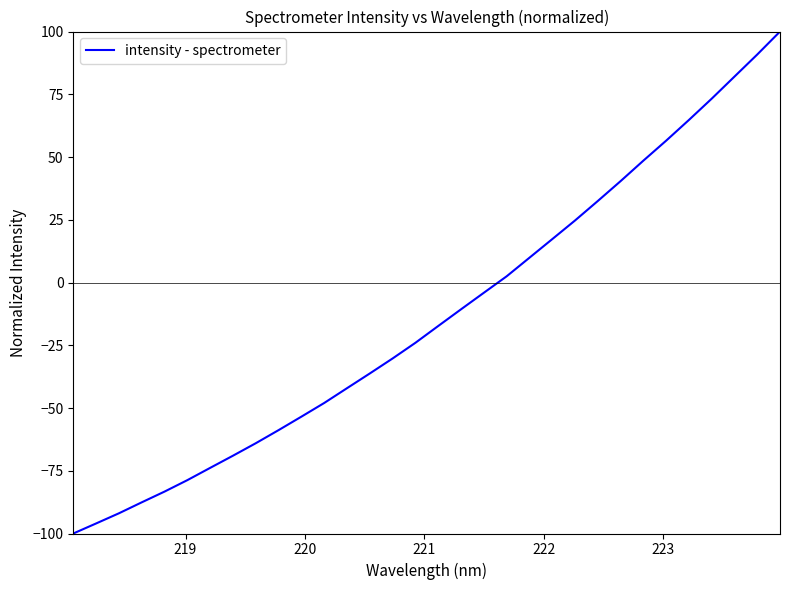

What is the difference between the maximum and minimum values?

200.0